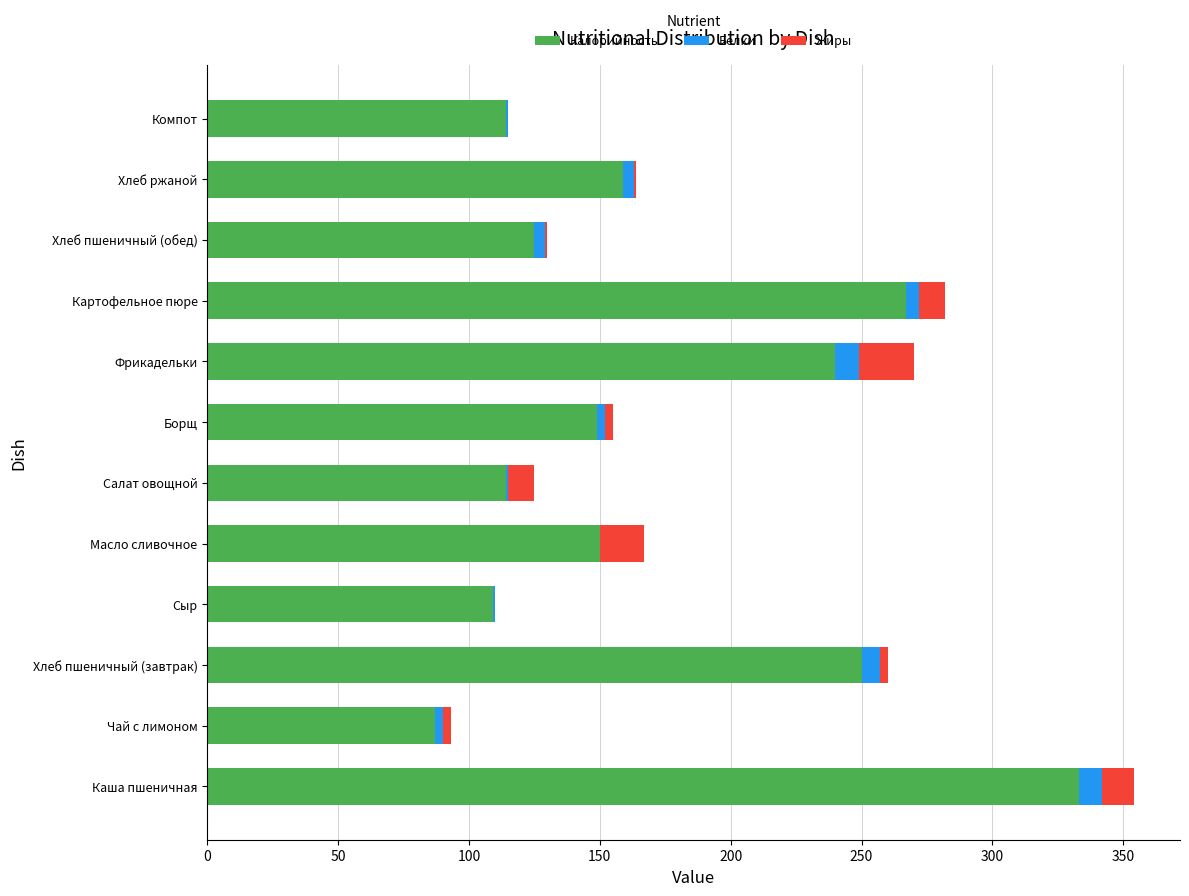

At which category is the sum across all series the highest?

Каша пшеничная